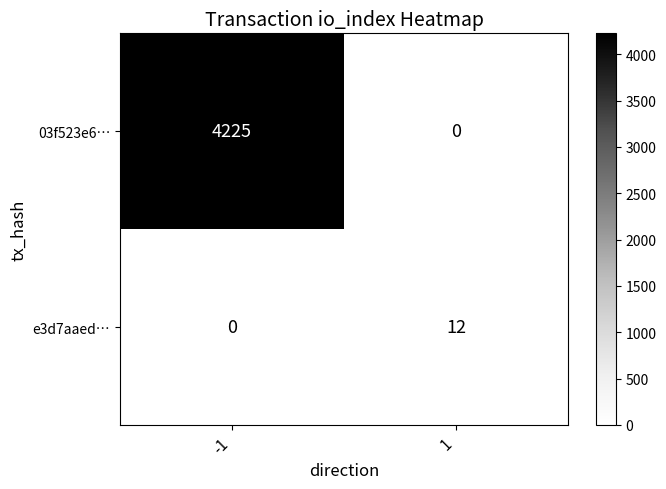

The value of e3d7aaed… at -1 is -6. True or false?

False